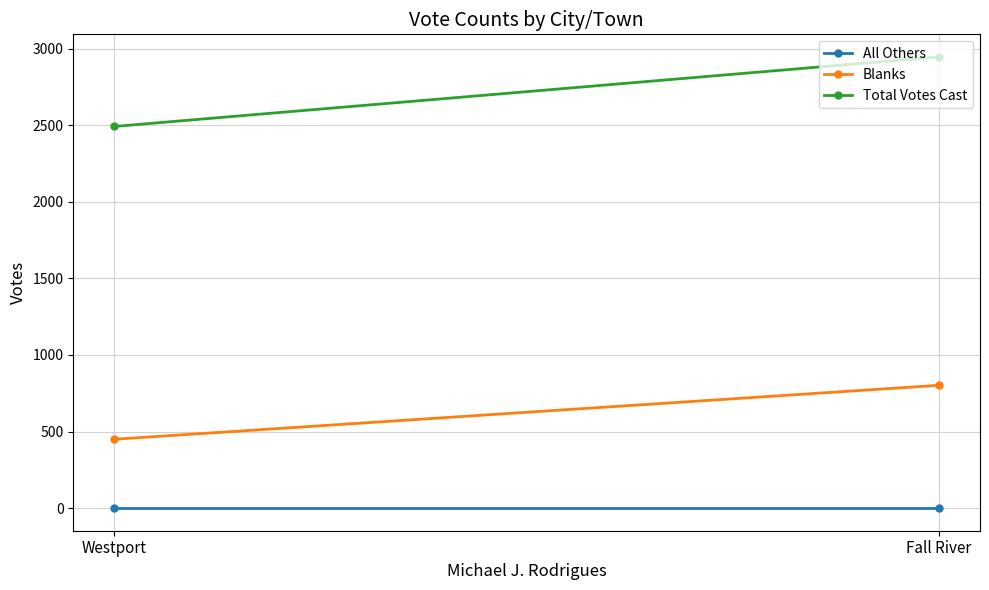

How many lines are shown in the chart?

3